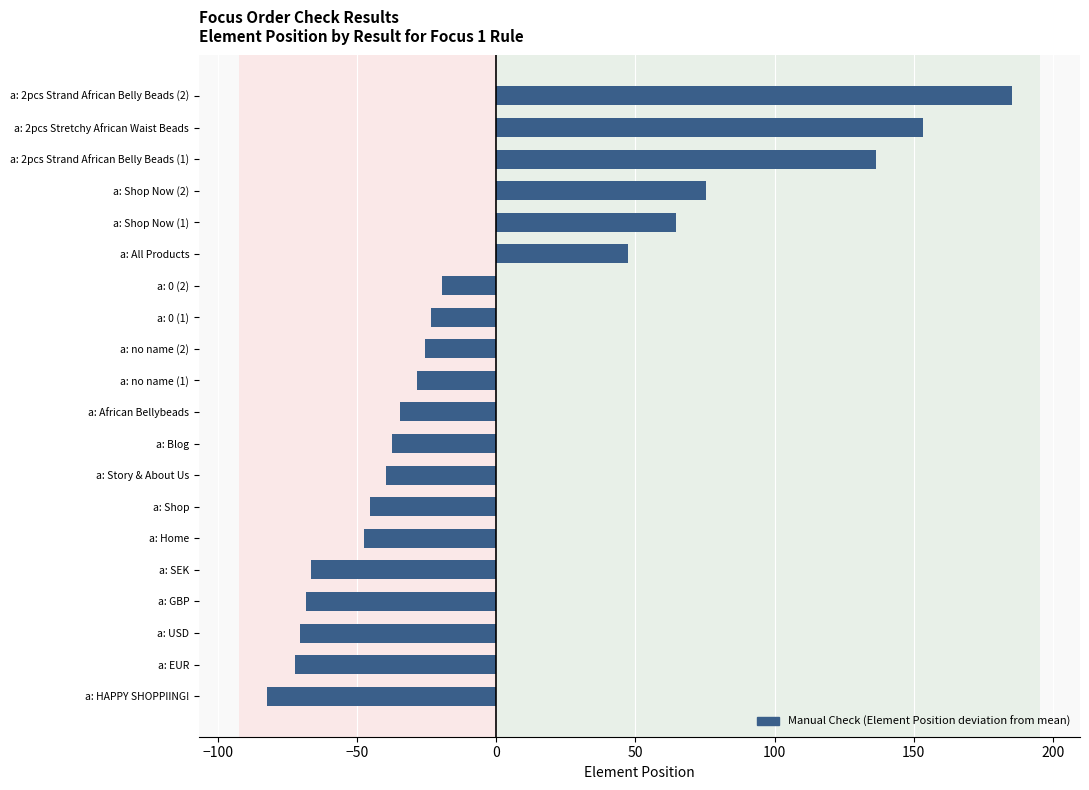

How many negative values are there?

14